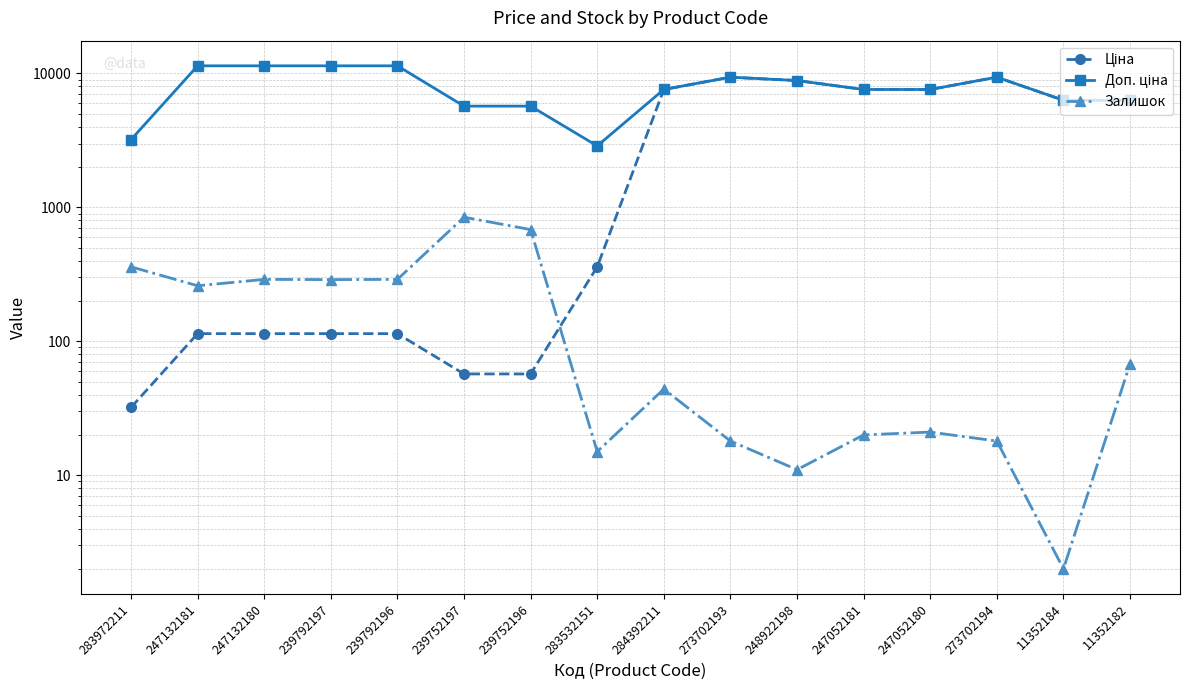

Which label corresponds to the largest value in the chart?

247132181